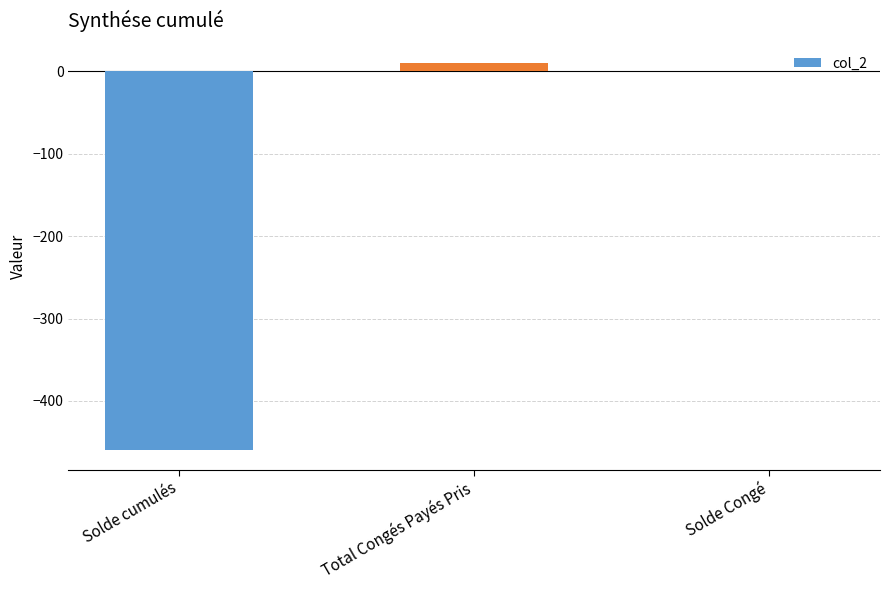

The value at Solde cumulés is -129.2. True or false?

False